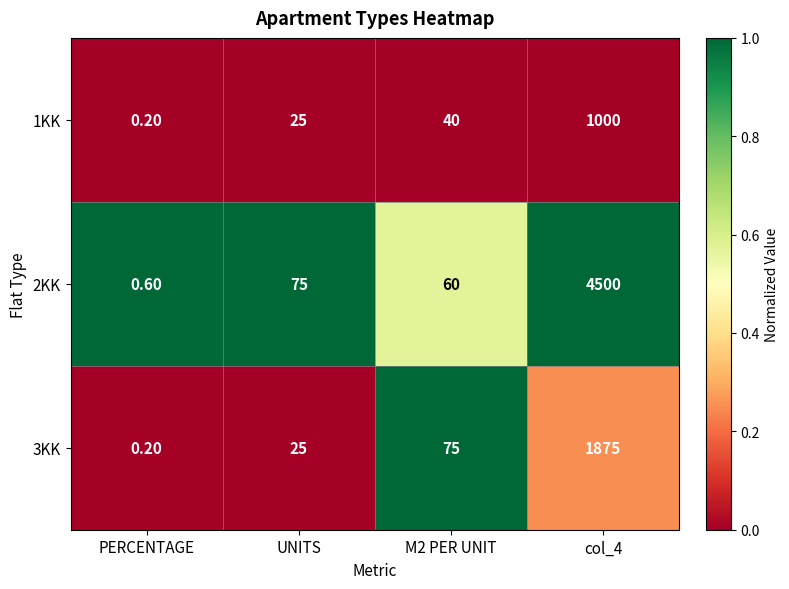

Which series has the widest spread of values?

2KK